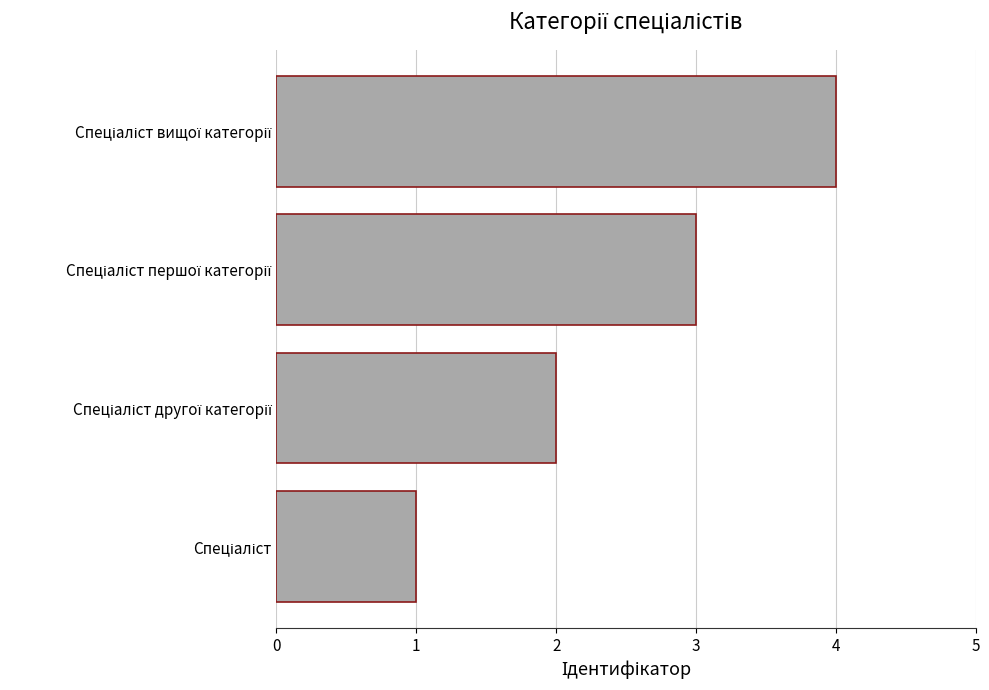

What is the maximum value shown in the chart?

4